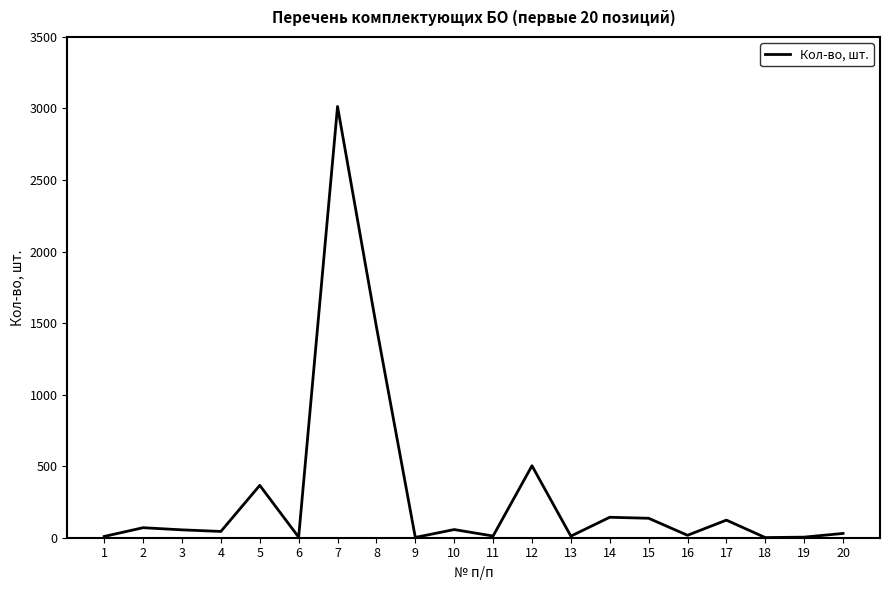

How many lines are shown in the chart?

1